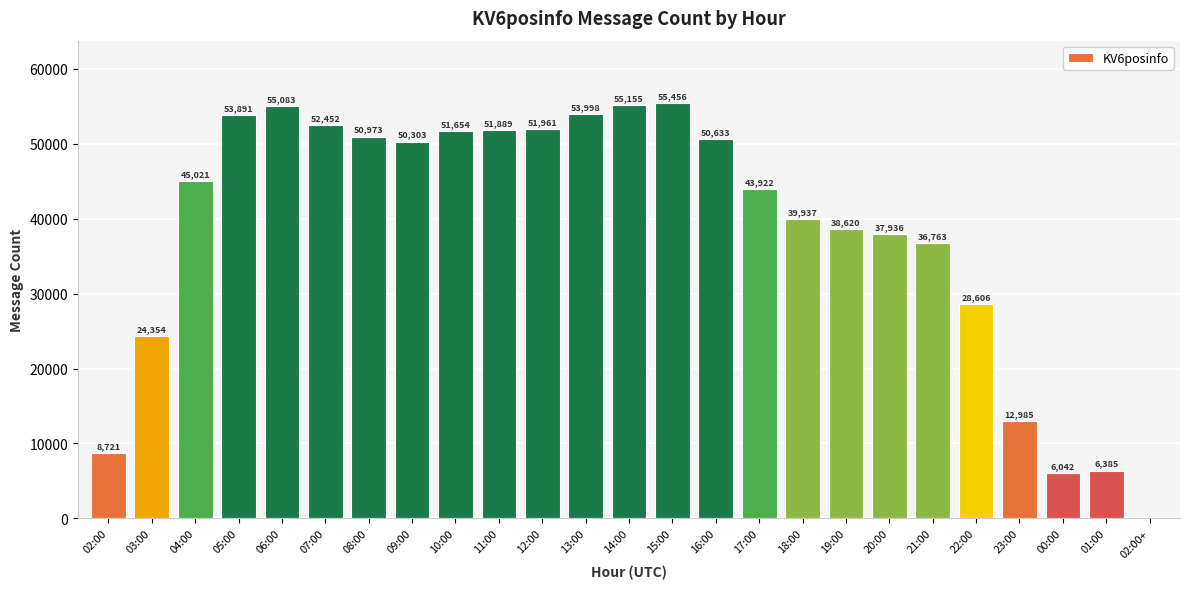

What is the change in value from 13:00 to 18:00?

-14061